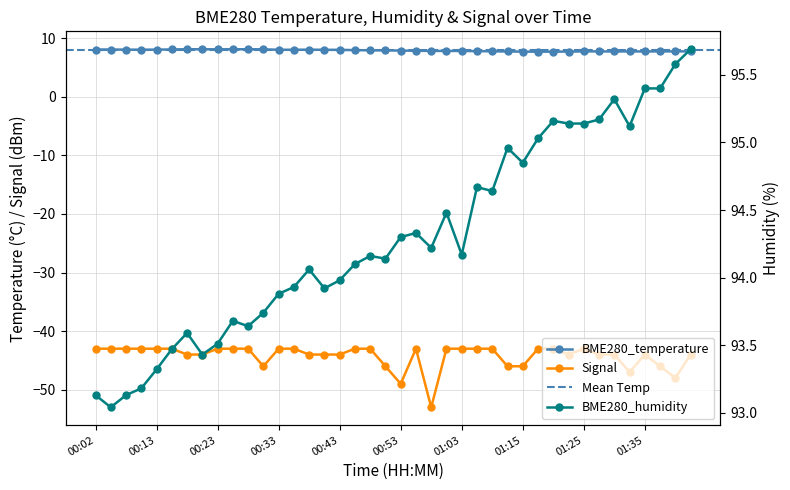

Reading left to right, list all the values displayed in this chart.

BME280_temperature: 8.1	8.1	8.0	8.0	8.0	8.1	8.1	8.1	8.1	8.1	8.1	8.1	8.0	8.0	8.0	8.0	8.0	8.0	7.9	7.9	7.9	7.8	7.8	7.8	7.8	7.8	7.8	7.7	7.7	7.7	7.7	7.7	7.7	7.7	7.7	7.7	7.7	7.7	7.7	7.8
BME280_humidity: 93.1	93.0	93.1	93.2	93.3	93.5	93.6	93.4	93.5	93.7	93.6	93.7	93.9	93.9	94.1	93.9	94.0	94.1	94.2	94.1	94.3	94.3	94.2	94.5	94.2	94.7	94.6	95.0	94.8	95.0	95.2	95.1	95.1	95.2	95.3	95.1	95.4	95.4	95.6	95.7
Signal: -43.0	-43.0	-43.0	-43.0	-43.0	-43.0	-44.0	-44.0	-43.0	-43.0	-43.0	-46.0	-43.0	-43.0	-44.0	-44.0	-44.0	-43.0	-43.0	-46.0	-49.0	-43.0	-53.0	-43.0	-43.0	-43.0	-43.0	-46.0	-46.0	-43.0	-43.0	-44.0	-43.0	-44.0	-44.0	-47.0	-44.0	-46.0	-48.0	-44.0